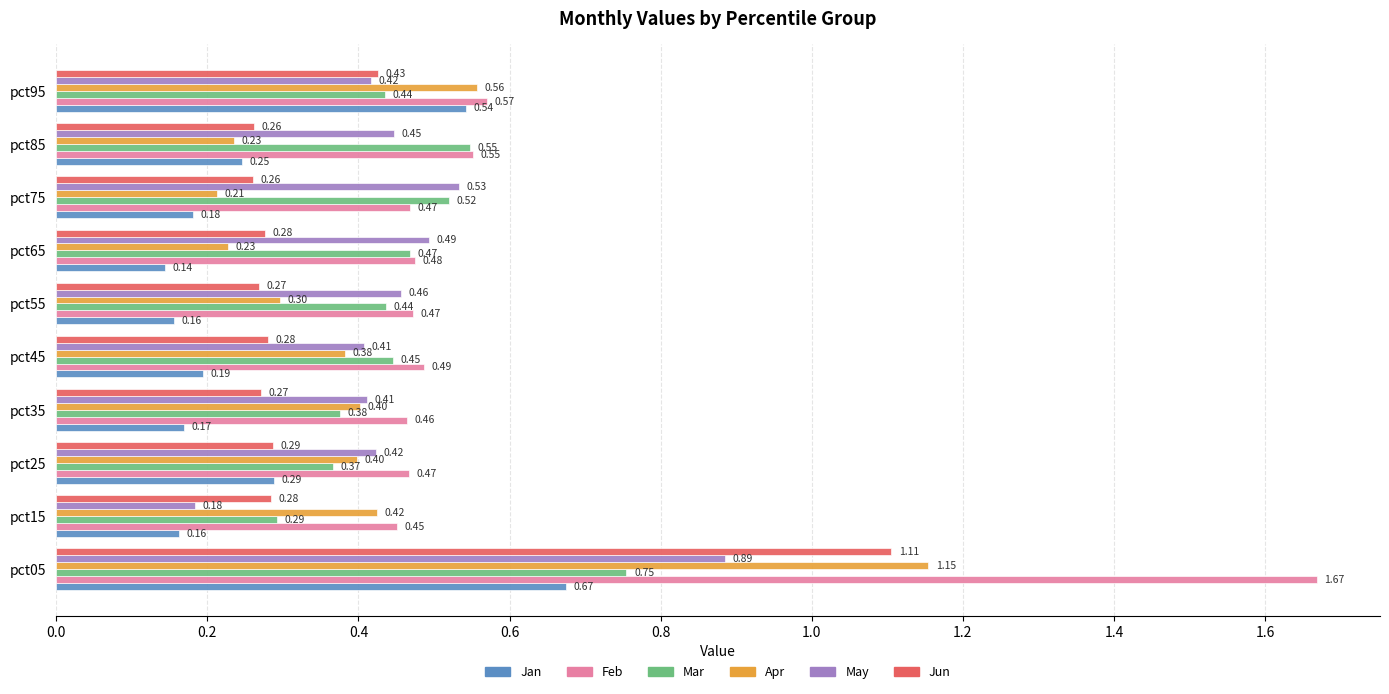

What is the sum of all Feb values?

6.1